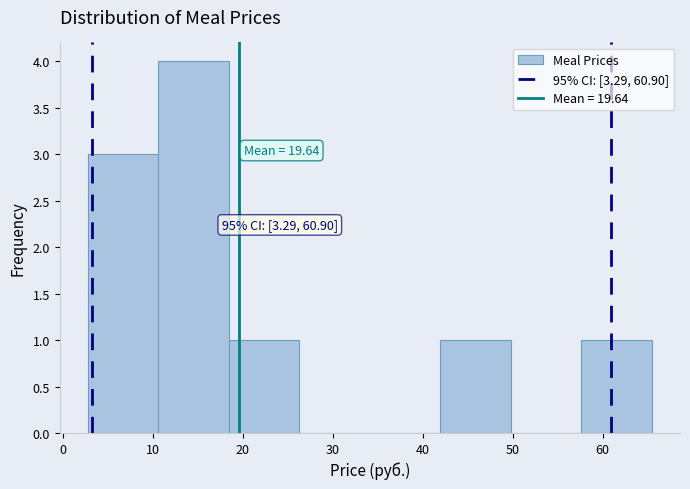

Which range on the x-axis has the tallest bar?

11 to 18